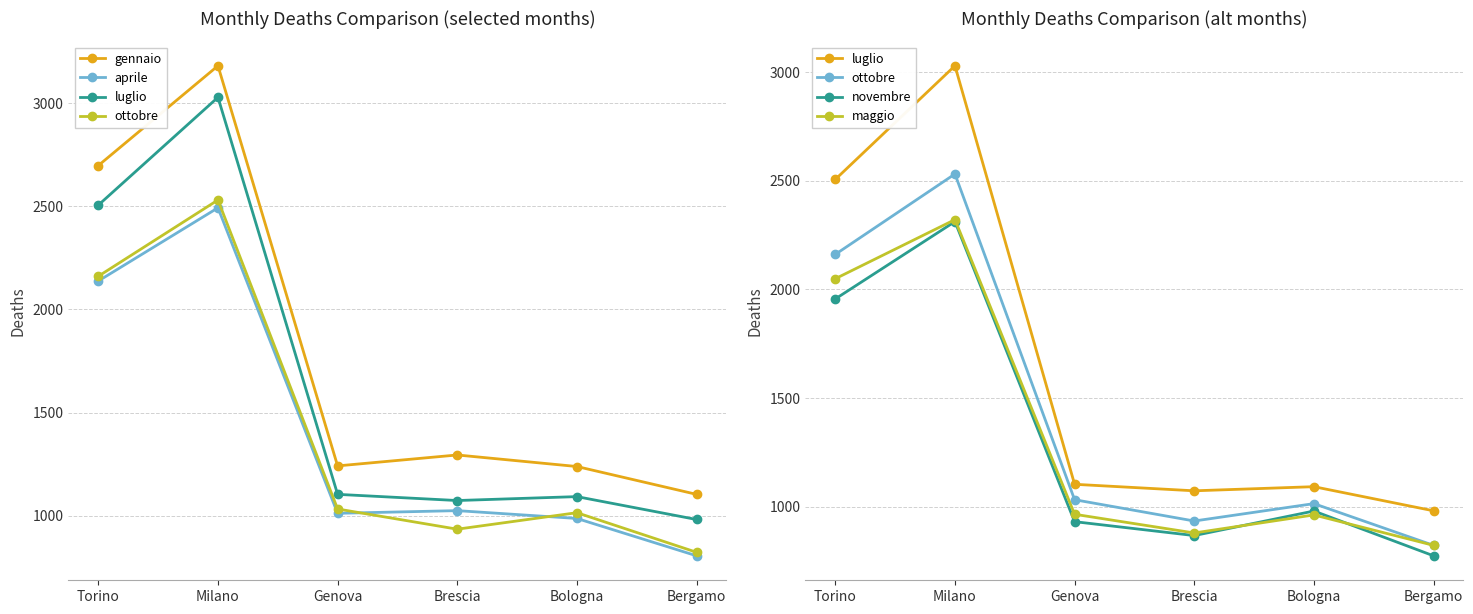

Is the value of aprile at Milano greater than the value of novembre at Bologna?

Yes